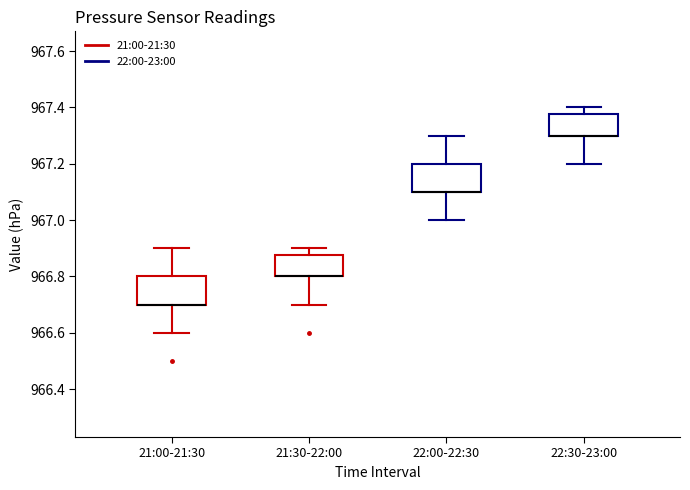

Reading left to right, read every box against the y-axis: the position of its median line, the range the box covers, and the ends of its whiskers. The values are not printed on the chart, so give them approximately, as read against the axis.

21:00-21:30: median 966.70 (drawn on the box's lower edge), box 966.70 to 966.80, whiskers 966.60 to 966.90
21:30-22:00: median 966.80 (drawn on the box's lower edge), box 966.80 to 966.88, whiskers 966.70 to 966.90
22:00-22:30: median 967.10 (drawn on the box's lower edge), box 967.10 to 967.20, whiskers 967.00 to 967.30
22:30-23:00: median 967.30 (drawn on the box's lower edge), box 967.30 to 967.38, whiskers 967.20 to 967.40